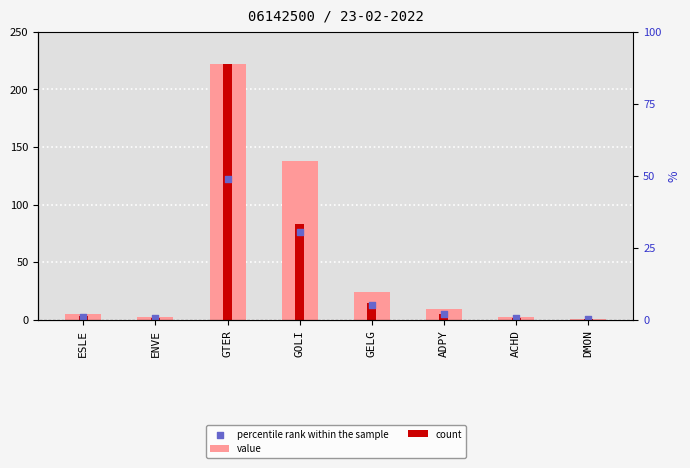

At which category is the sum across all series the highest?

GTER